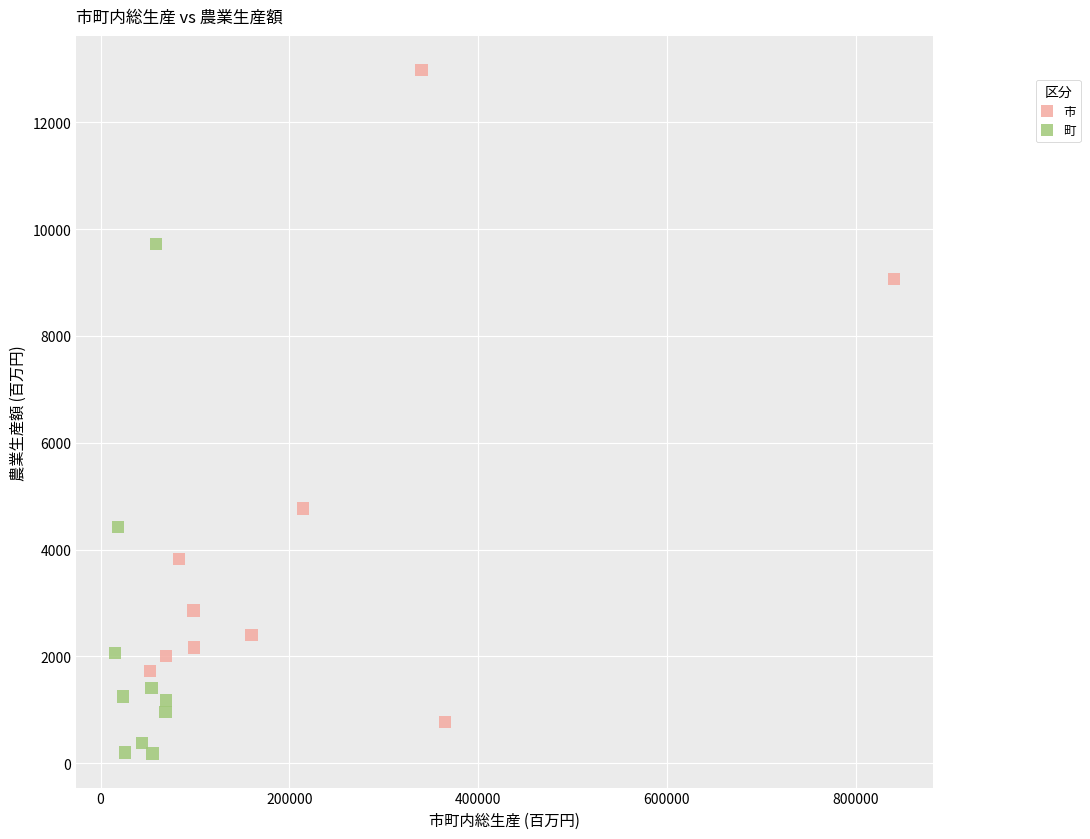

Which series has the largest Y range (max minus min)?

市